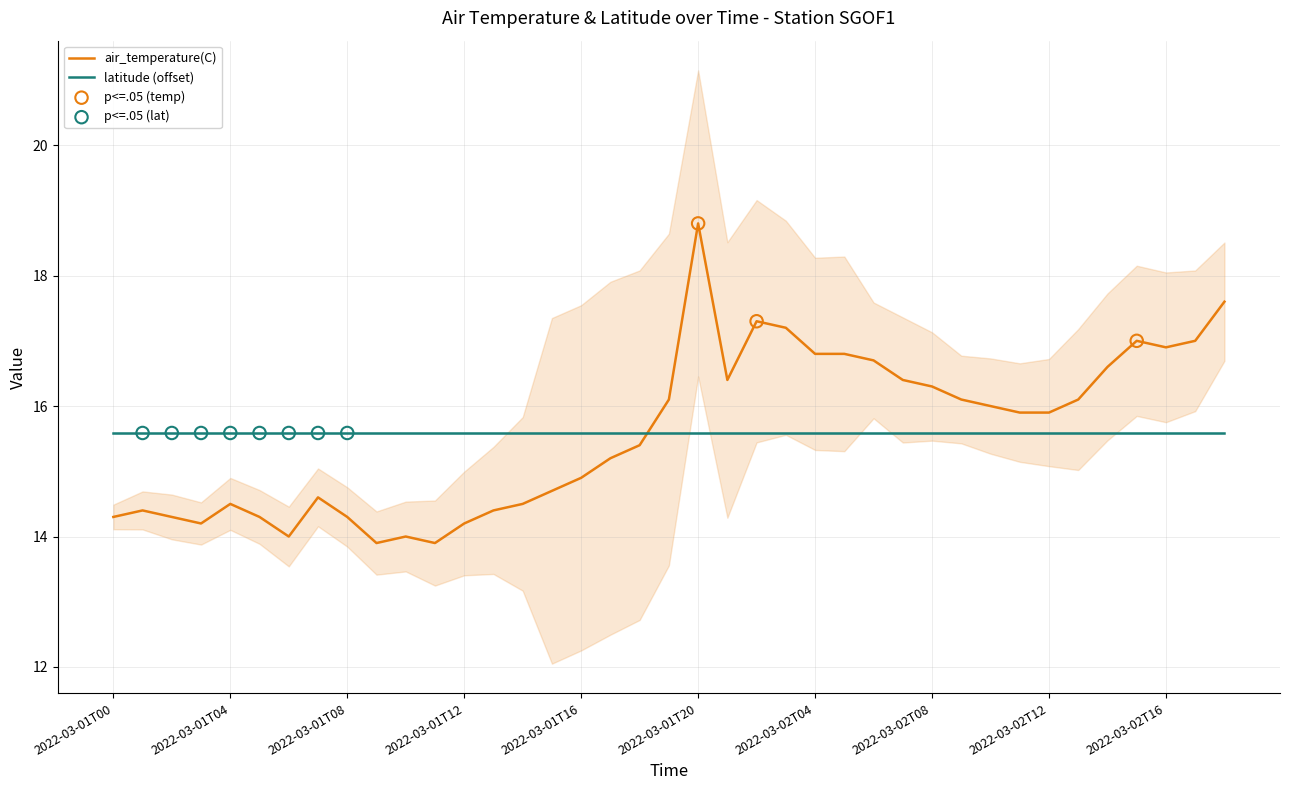

Approximately how many times larger is the value at 2022-03-02T14 compared to 2022-03-01T00?

1.2